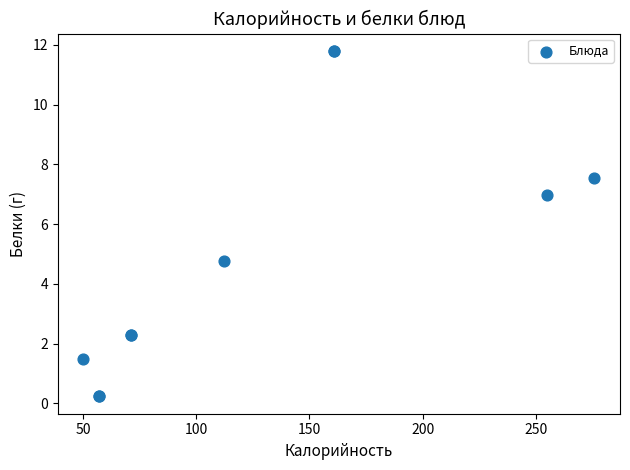

What Y value in the scatter plot is closest to 6?

7.0